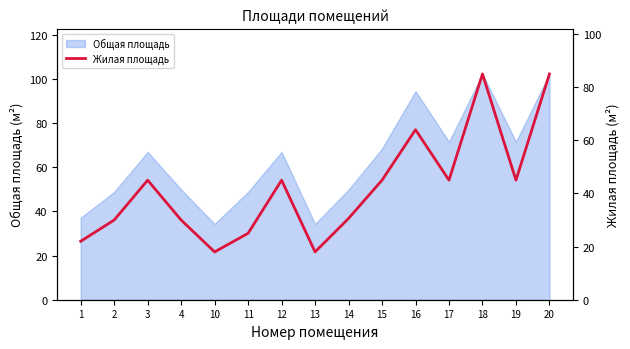

The value of Общая площадь at 4 is 49.9. True or false?

True